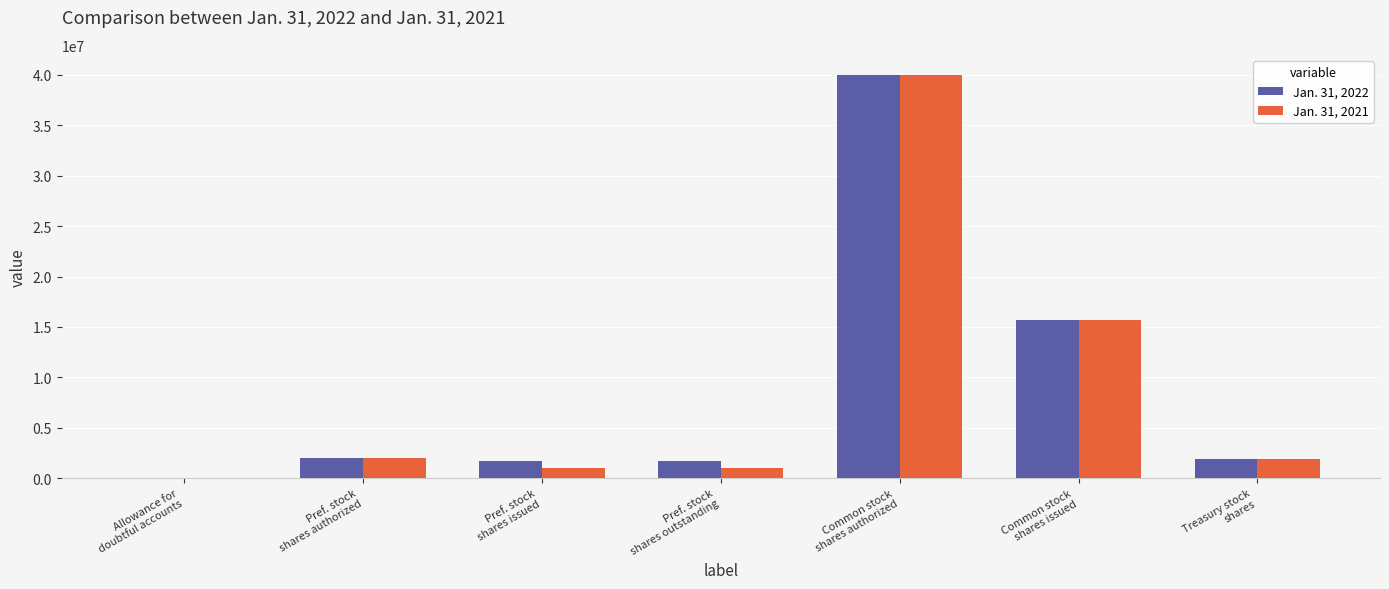

Are the bars grouped side by side (vs. stacked)?

Yes